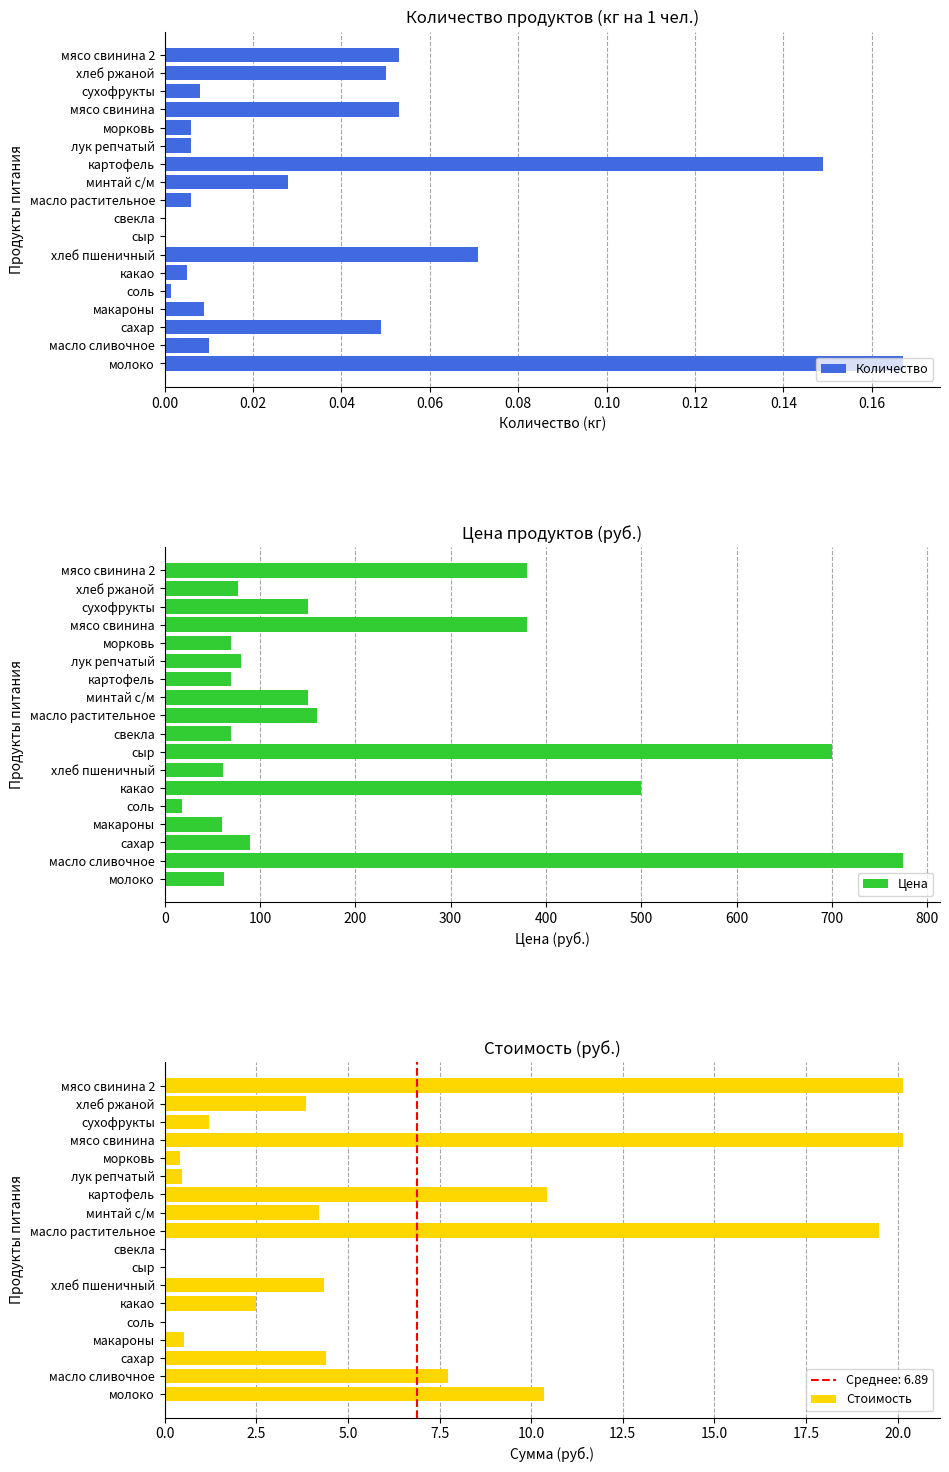

Reading right to left, transcribe all the data shown in this chart.

Количество: 0.1	0.1	0.0	0.1	0.0	0.0	0.1	0.0	0.0	0.0	0.0	0.1	0.0	0.0	0.0	0.0	0.0	0.2
Цена: 380.0	77.1	150.0	380.0	70.0	80.0	70.0	150.0	160.0	70.0	700.0	61.1	500.0	18.0	60.0	90.0	774.3	61.9
Стоимость: 20.1	3.9	1.2	20.1	0.4	0.5	10.4	4.2	19.5	0.0	0.0	4.3	2.5	0.0	0.5	4.4	7.7	10.3